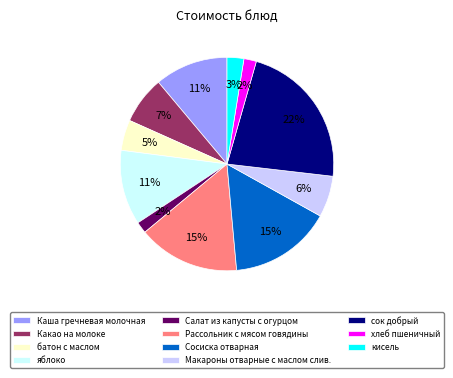

To the nearest percent, what portion does Сосиска отварная represent?

15%